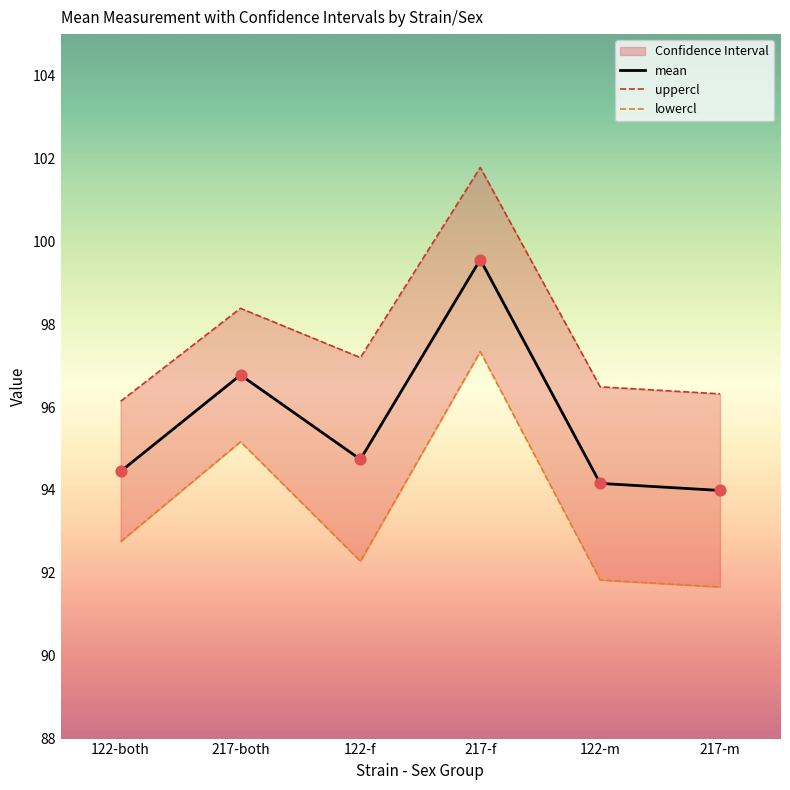

What is the total value across all series at 217-m?

282.0